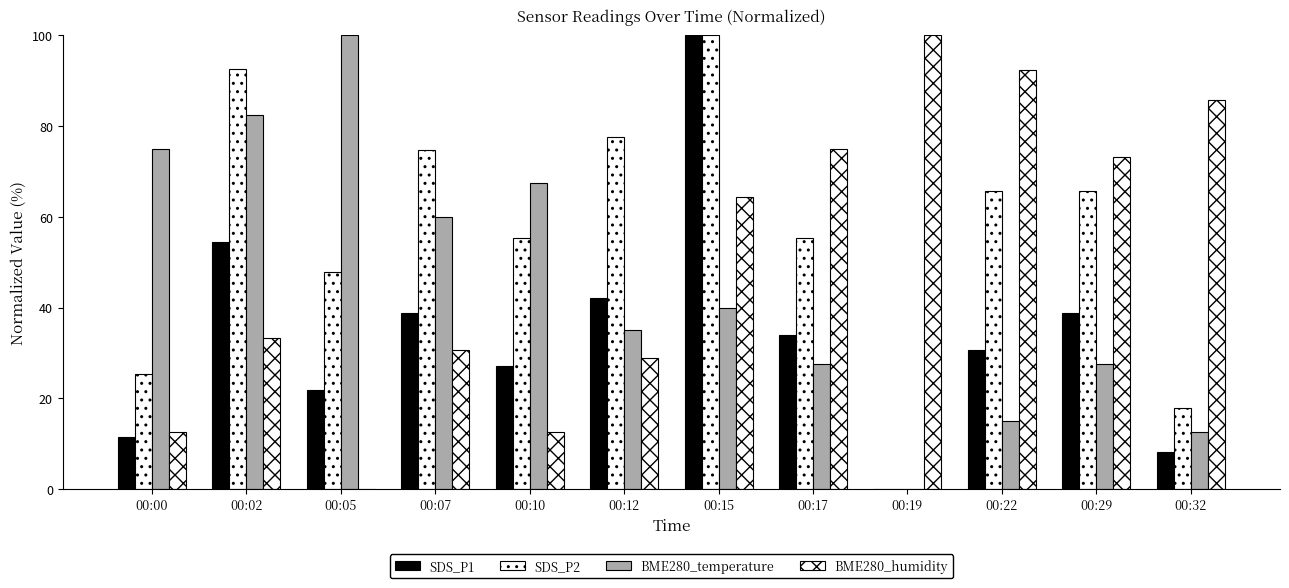

How many positive values does the BME280_temperature series have?

11